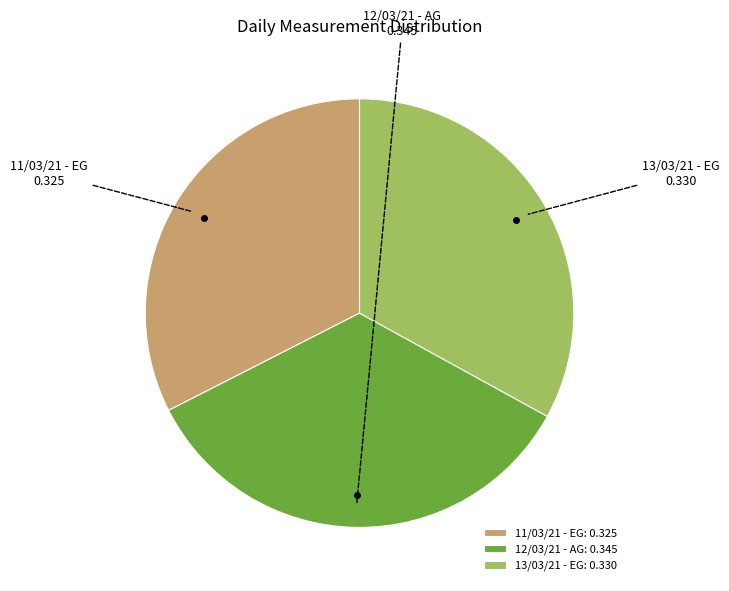

True or false: 13/03/21 - EG accounts for 22% of the total.

False